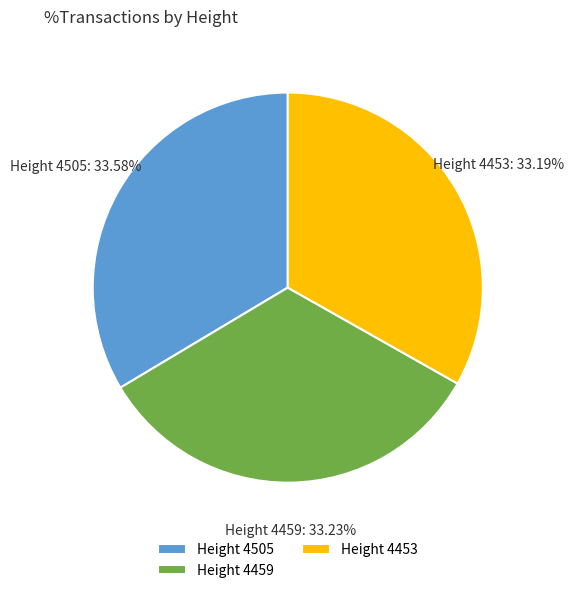

How many slices are in this pie chart?

3